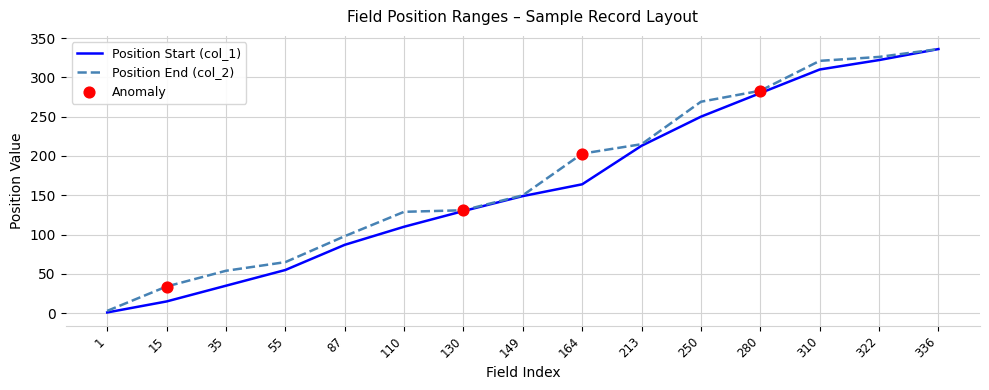

At which category is the sum across all series the highest?

336